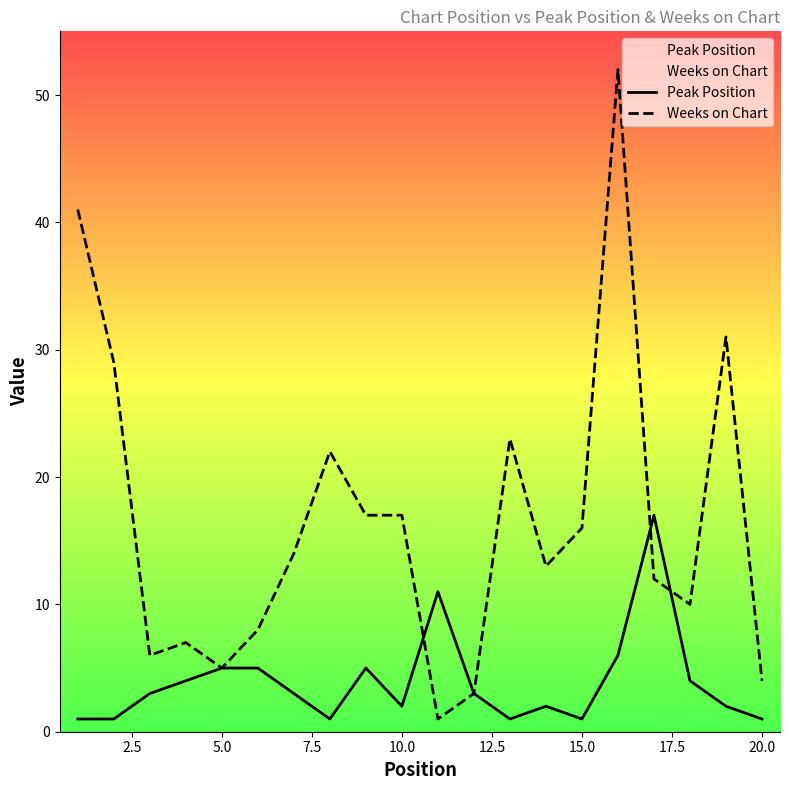

Rank the series by their maximum value, from highest to lowest.

Weeks on Chart, Peak Position